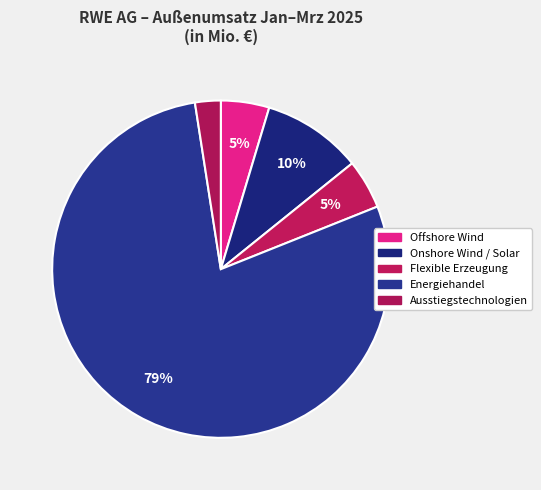

How many slices are in this pie chart?

5